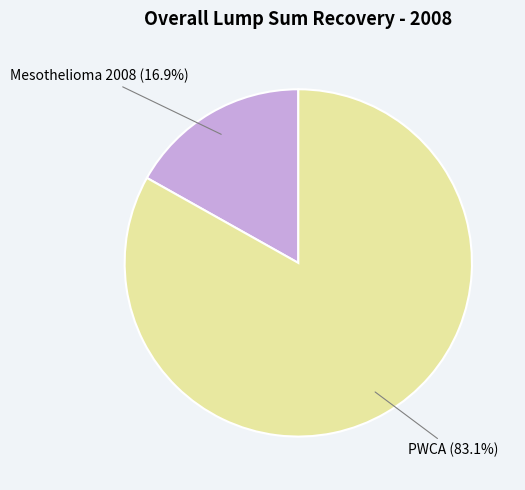

What percentage is NOT represented by PWCA?

16.9%